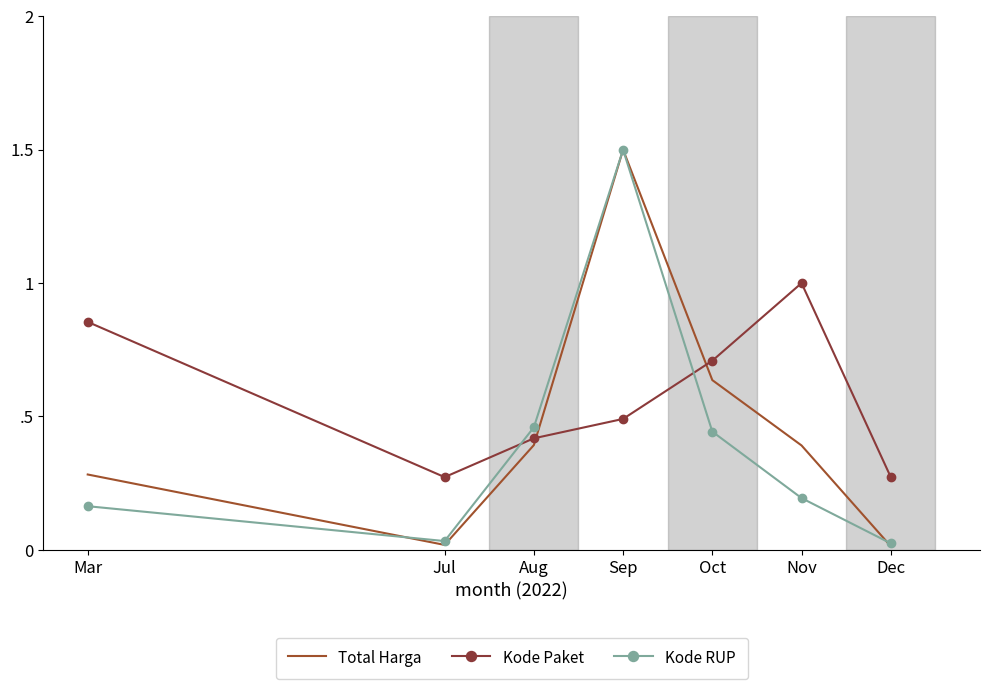

At which category does Total Harga reach its first local peak?

Sep